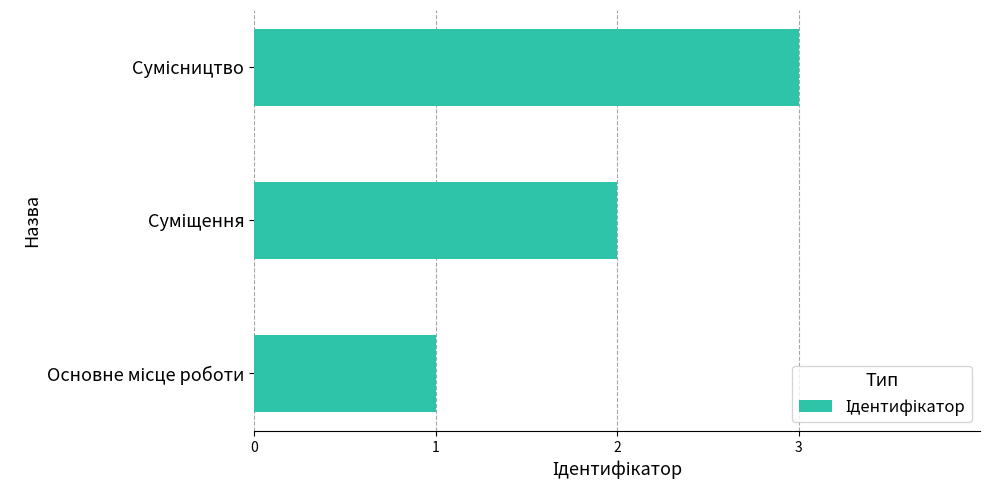

What is the greatest value displayed?

3